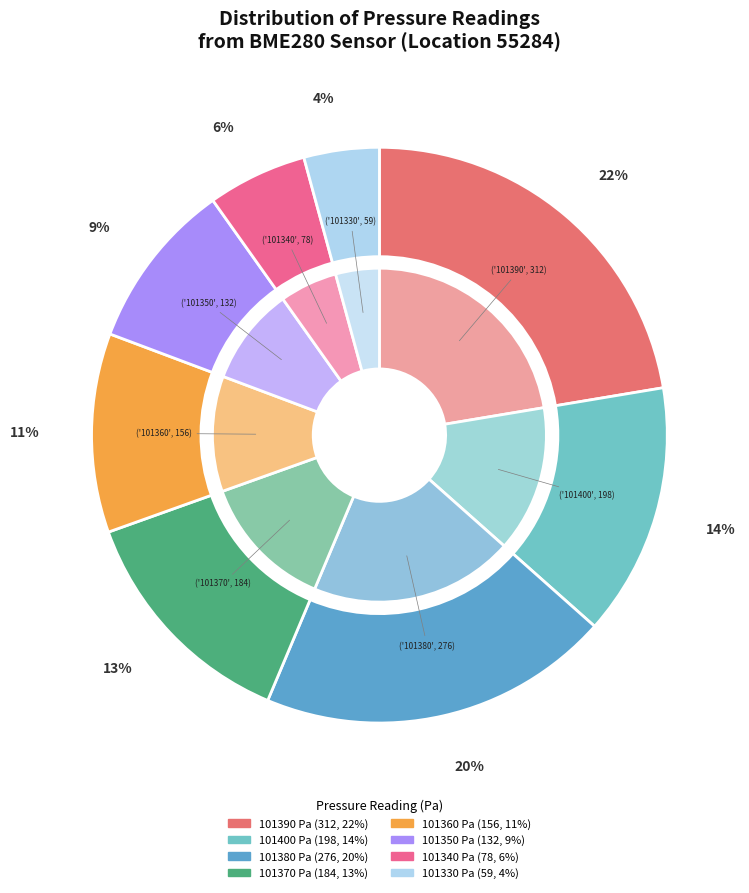

To the nearest percent, what percentage of the pie is 101370?

13%